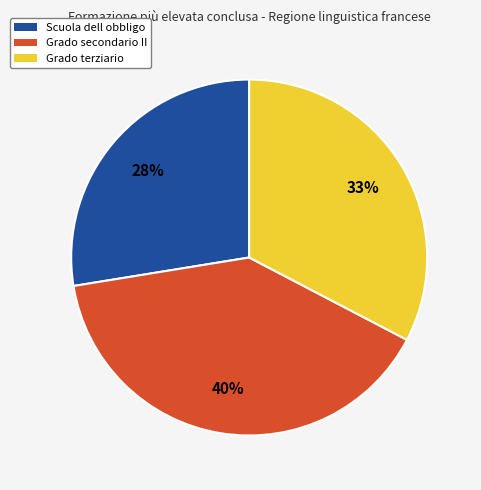

The Scuola dell obbligo slice represents 20% of the pie. True or false?

False